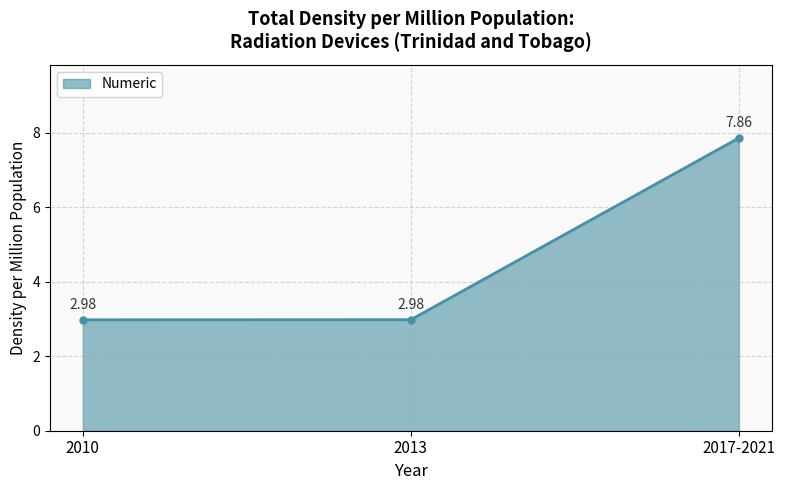

What is the ratio of the value at 2013 to the value at 2010?

1.0